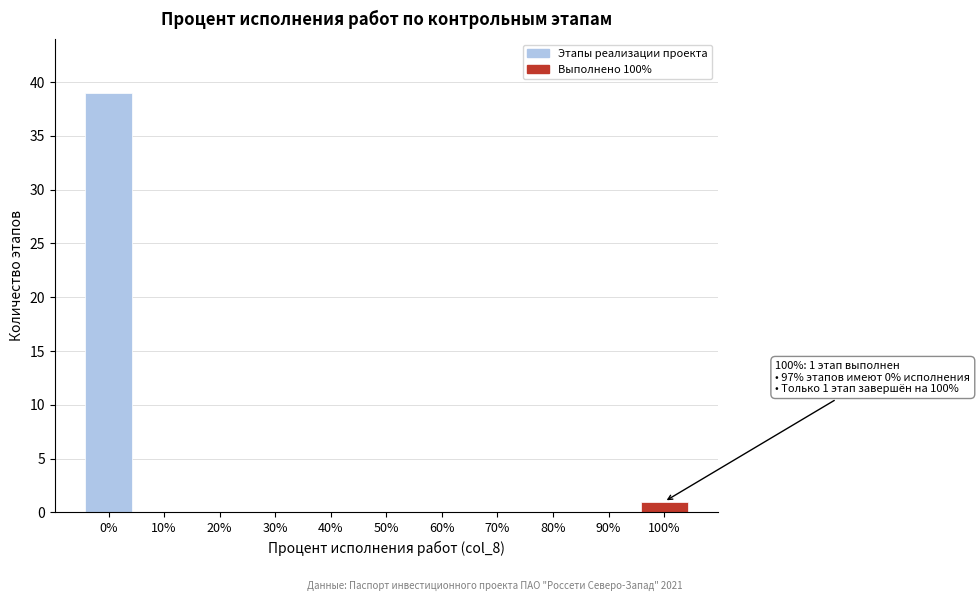

Reading right to left, transcribe all the data shown in this chart.

100%=1	90%=0	80%=0	70%=0	60%=0	50%=0	40%=0	30%=0	20%=0	10%=0	0%=39